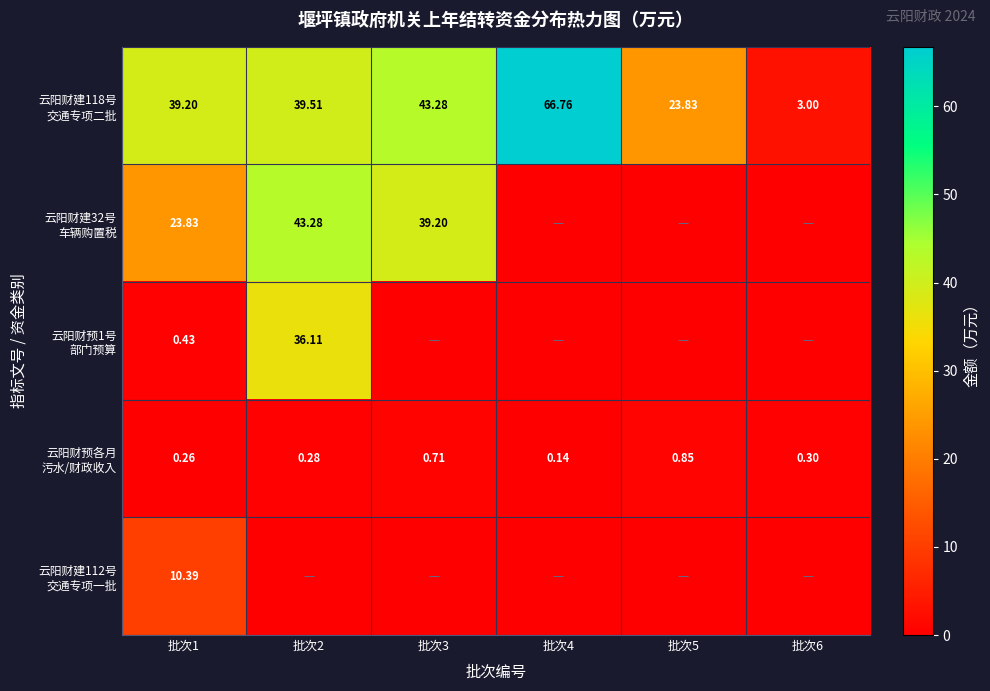

List the series in order of their peak value, lowest first.

云阳财预各月 污水/财政收入, 云阳财建112号 交通专项一批, 云阳财预1号 部门预算, 云阳财建32号 车辆购置税, 云阳财建118号 交通专项二批